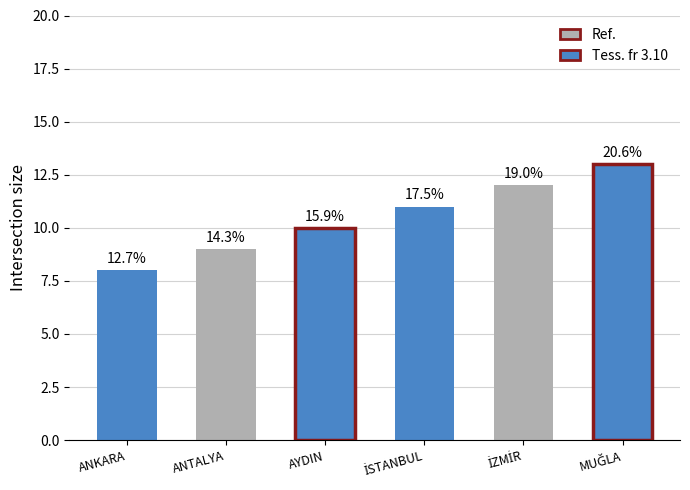

What is the difference between the values at AYDIN and MUĞLA?

3